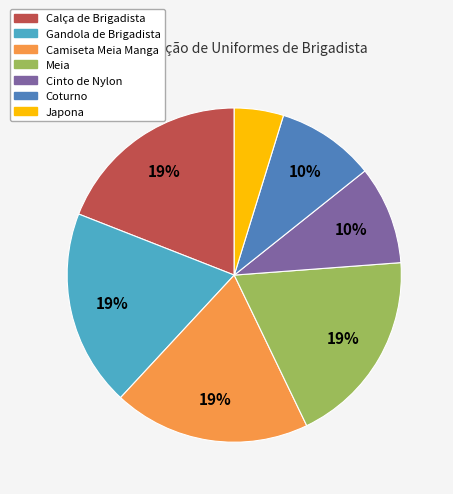

What is the ratio of the value at Calça de Brigadista to the value at Meia?

1.0